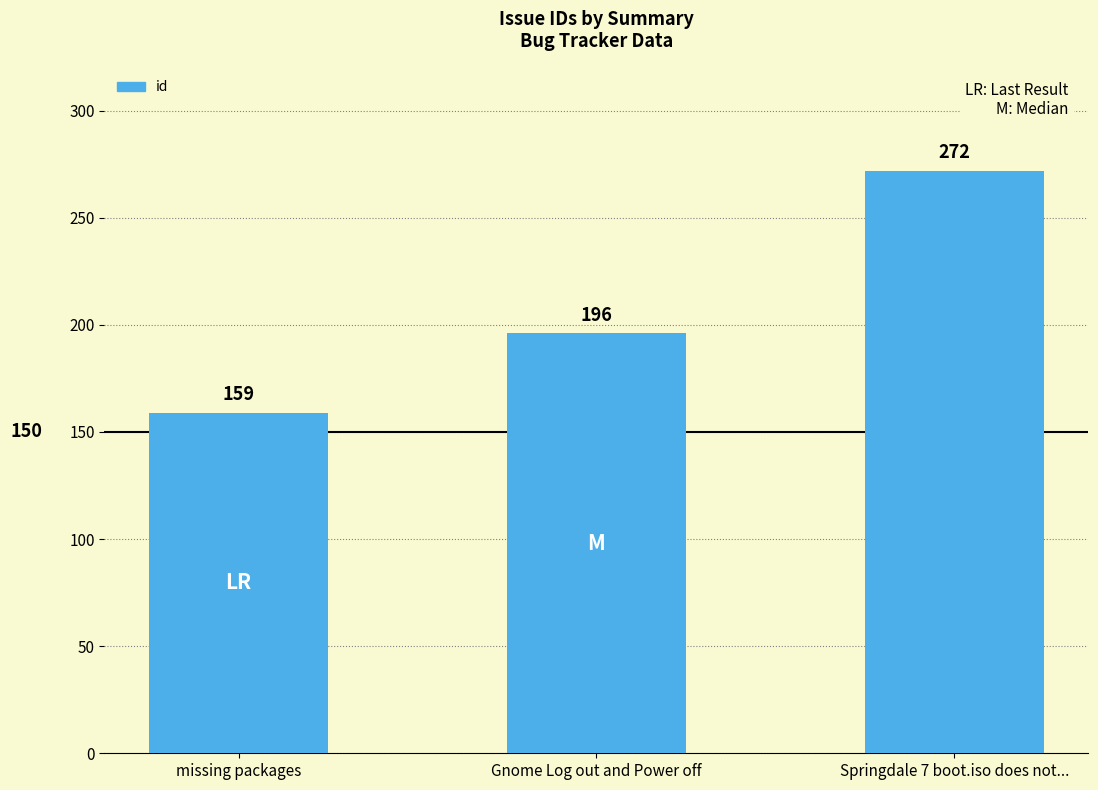

True or false: the data shows 279 at missing packages.

False